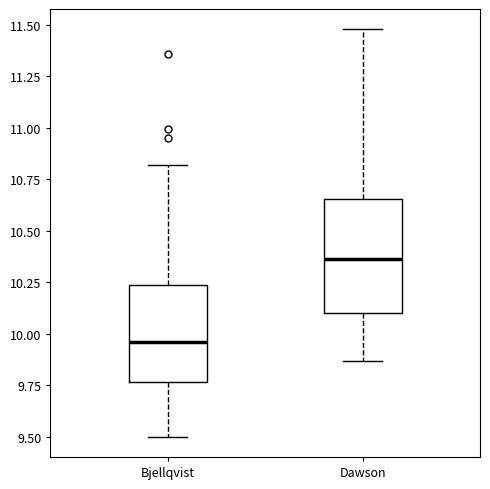

Reading left to right, transcribe this box plot: for each box, give where its median line is, the range the box spans, and where its two whiskers end, as read against the y-axis. The values are not printed on the chart, so give them approximately, as read against the axis.

Bjellqvist: median 9.95, box 9.75 to 10.25, whiskers 9.50 to 10.80
Dawson: median 10.35, box 10.10 to 10.65, whiskers 9.85 to 11.50